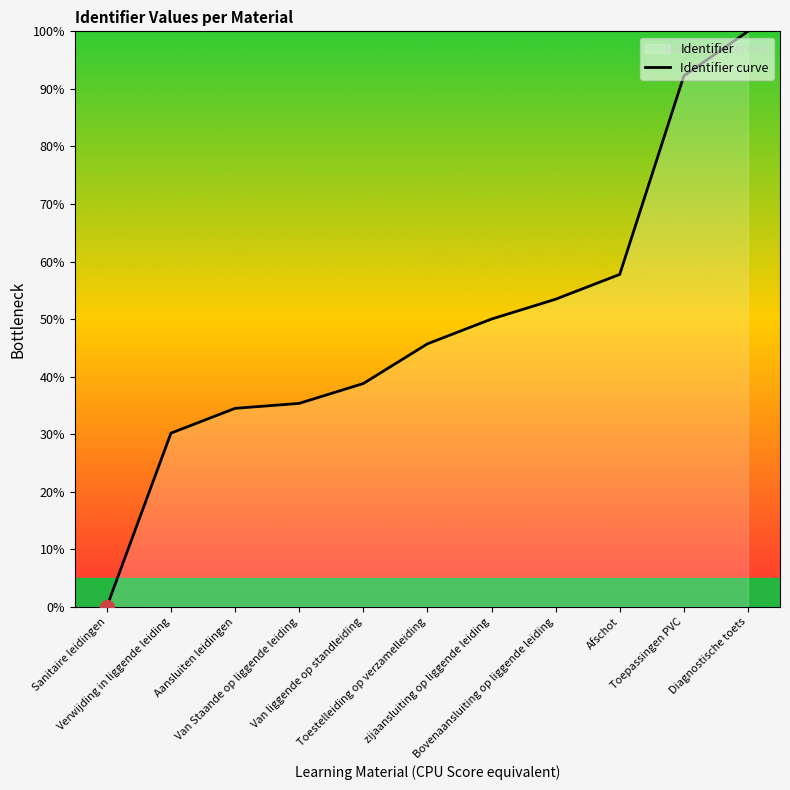

List the labels in order of value, largest first.

Diagnostische toets, Toepassingen PVC, Afschot, Bovenaansluiting op liggende leiding, zijaansluiting op liggende leiding, Toestelleiding op verzamelleiding, Van liggende op standleiding, Van Staande op liggende leiding, Aansluiten leidingen, Verwijding in liggende leiding, Sanitaire leidingen